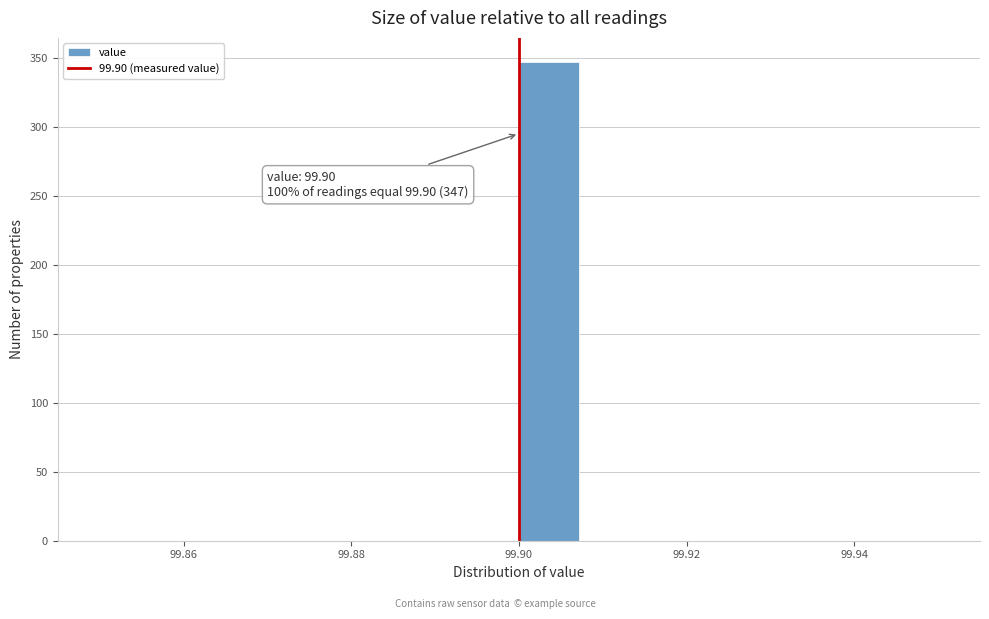

Around what value on the x-axis is the tallest bar? Give the approximate position of its centre, as read against the axis.

99.904